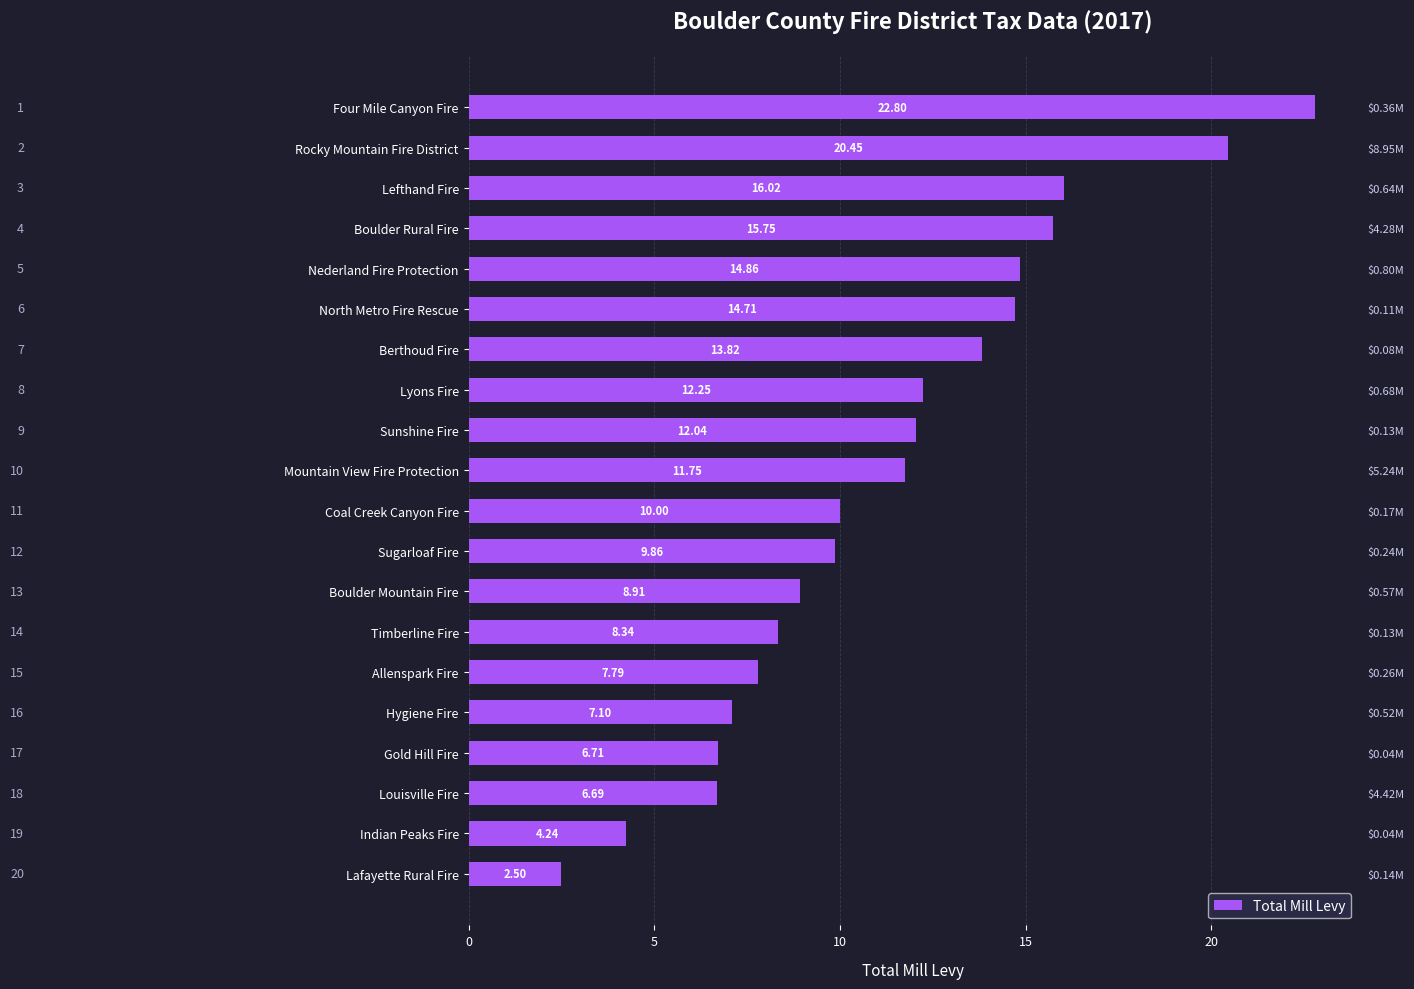

Are the bars horizontal?

Yes